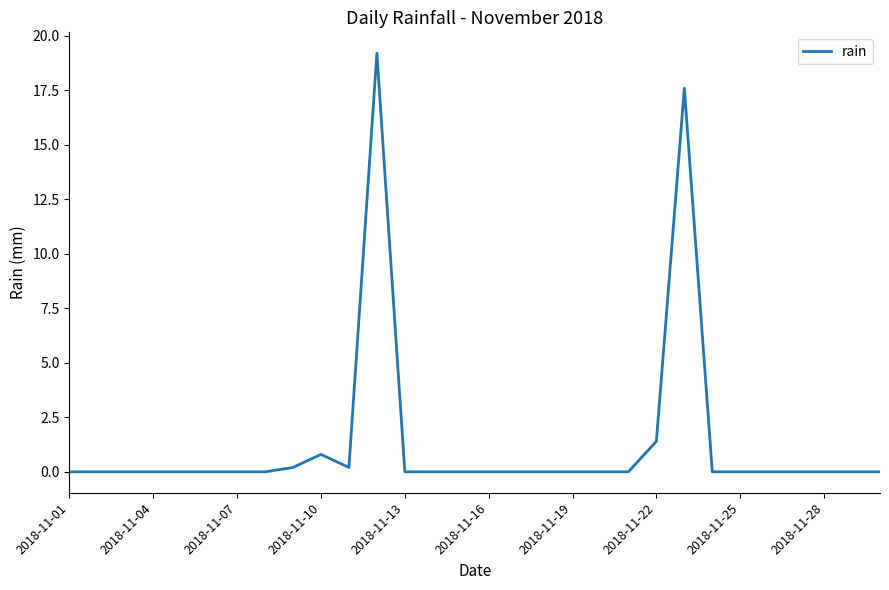

What is the greatest value displayed?

19.2